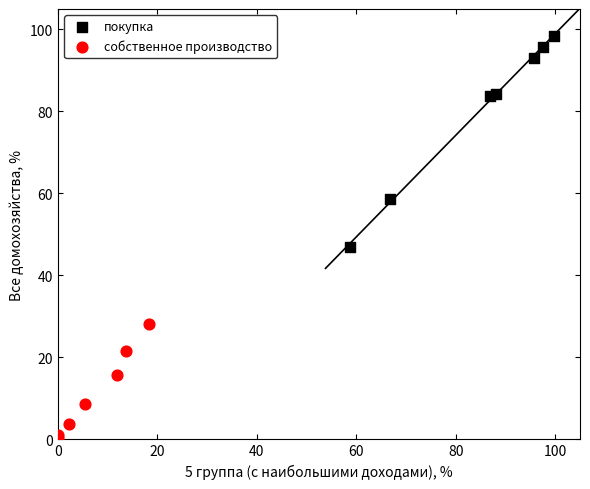

Which series has the largest Y range (max minus min)?

покупка